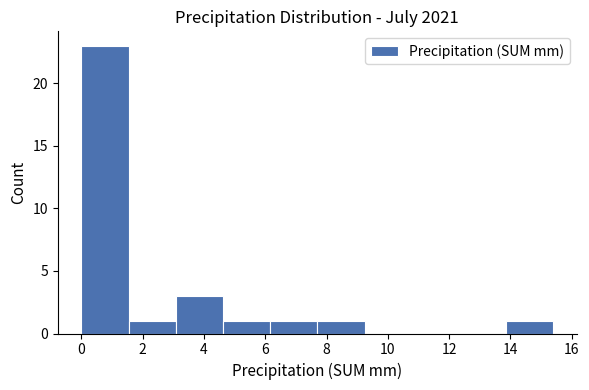

How tall is the bar that spans 3.08 to 4.62 on the x-axis? Neither the bar edges nor the heights are printed on the chart, so give them approximately, as read against the axes.

3